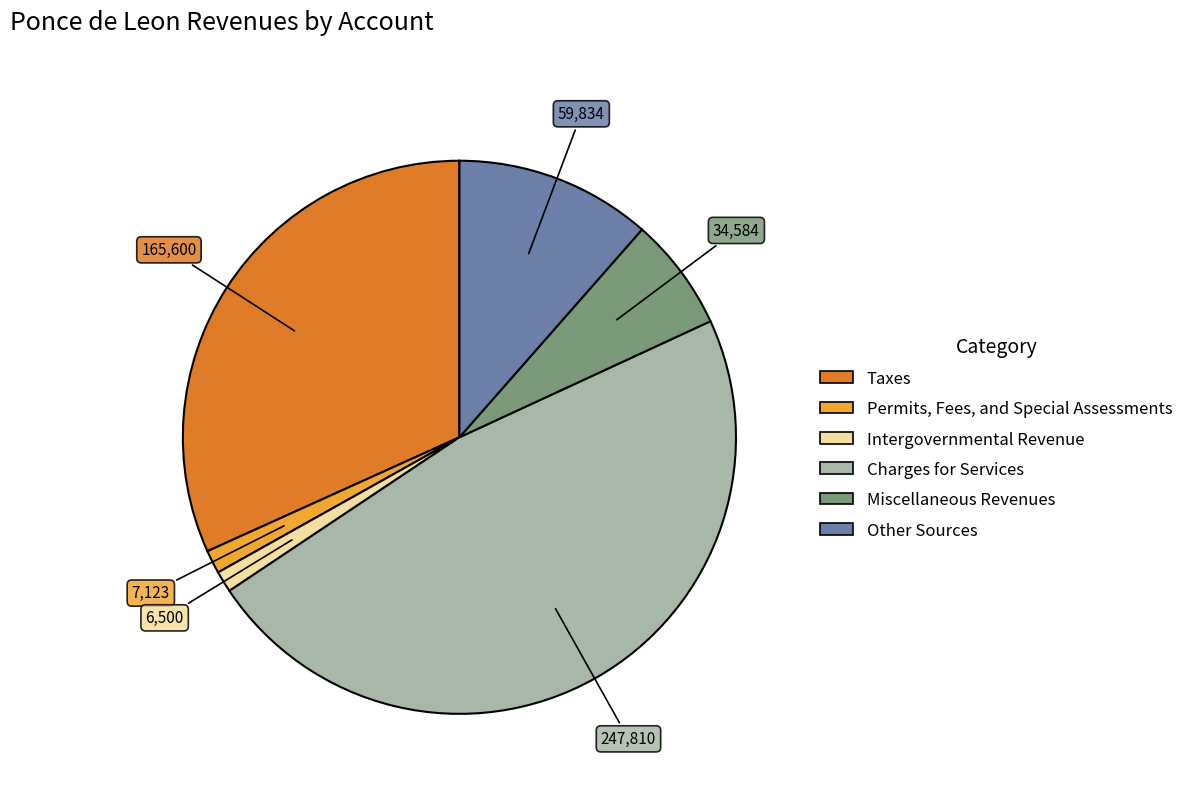

Does any single category account for the majority?

No